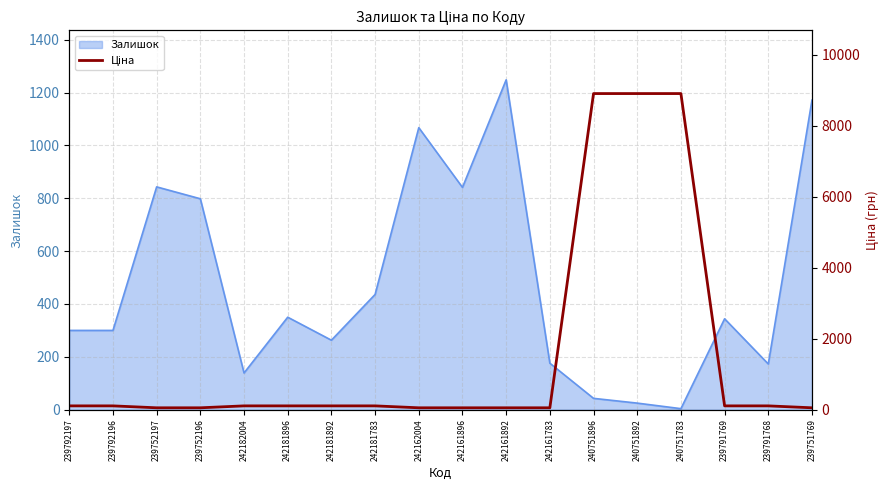

Where is Залишок nearest to the value 626?

239752196